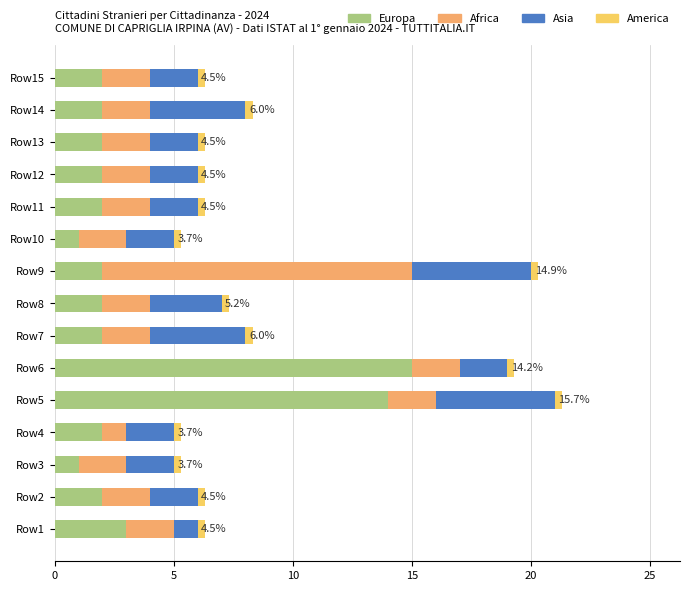

What is the minimum value for Europa?

1.0